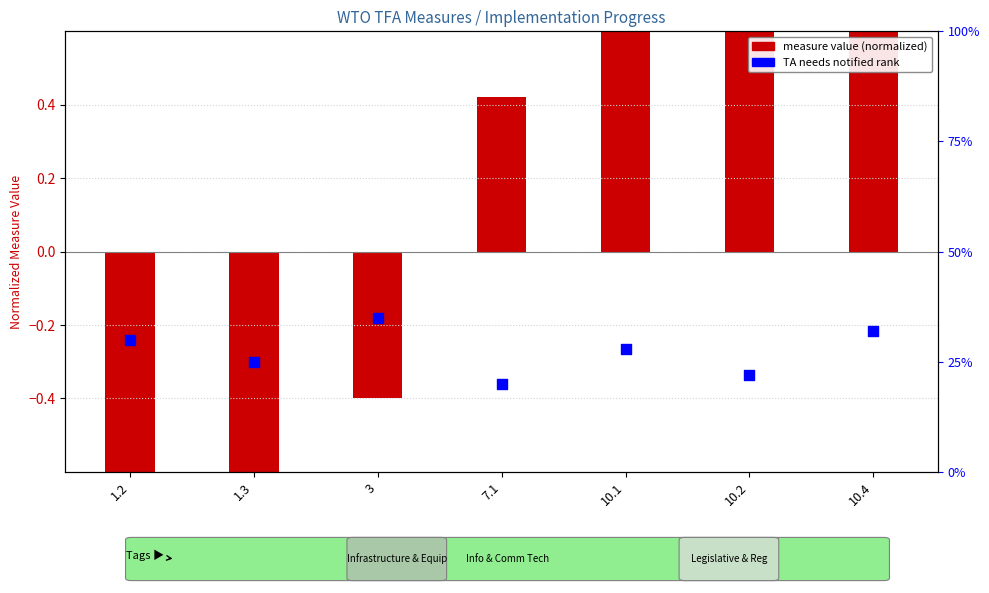

At which category is the sum across all series the highest?

10.4